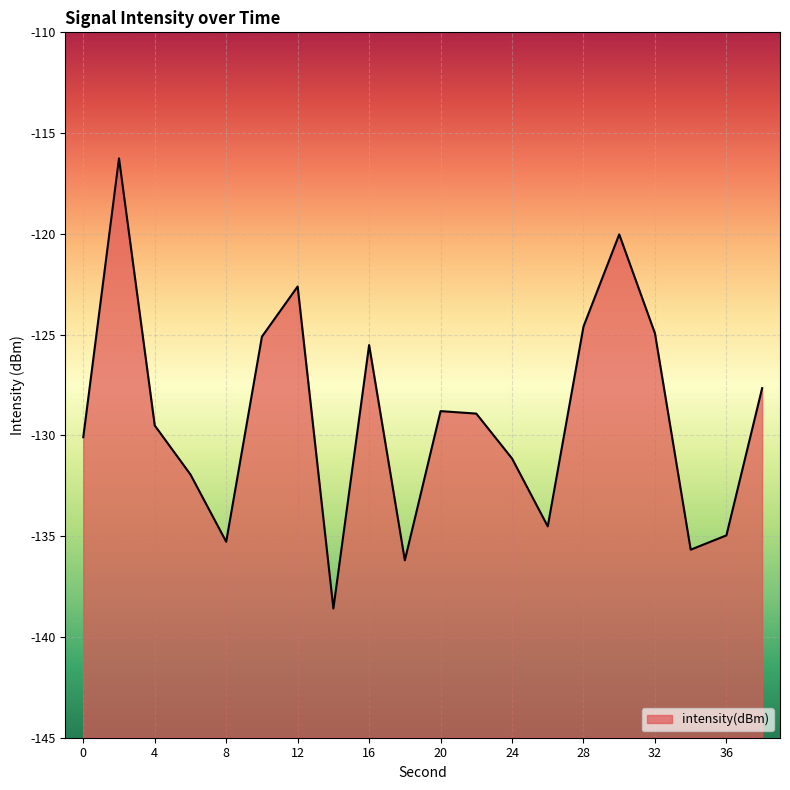

The value at 34 is -135.7. True or false?

True